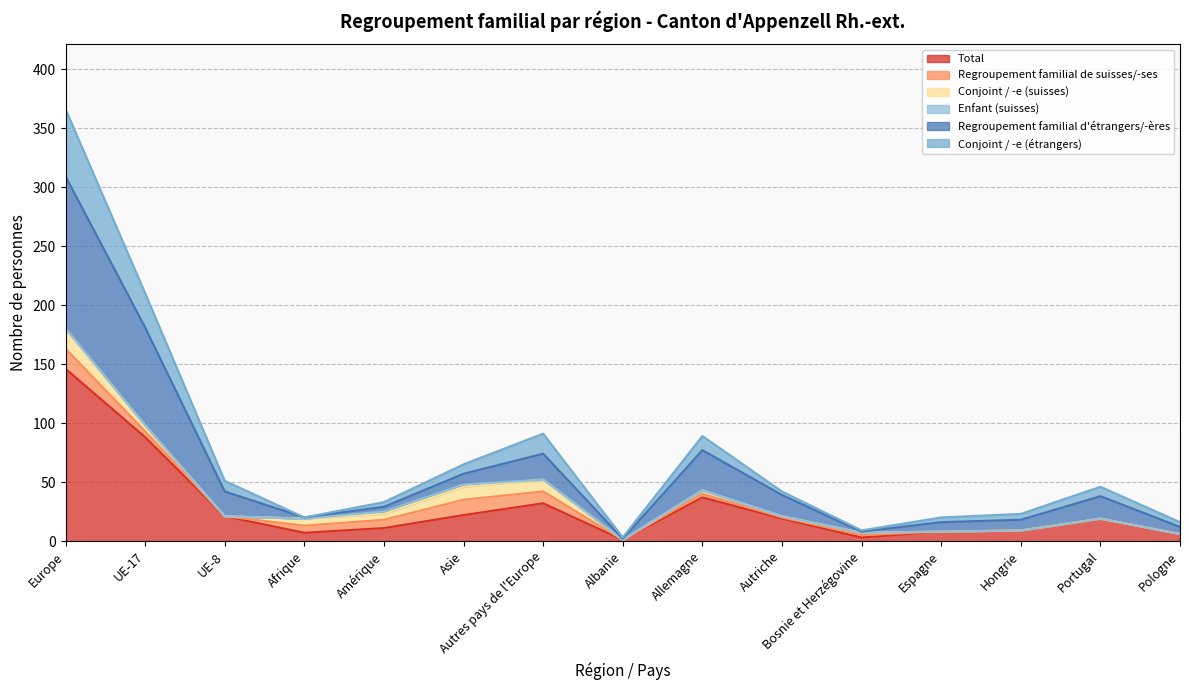

At which label does Total reach its peak?

Europe